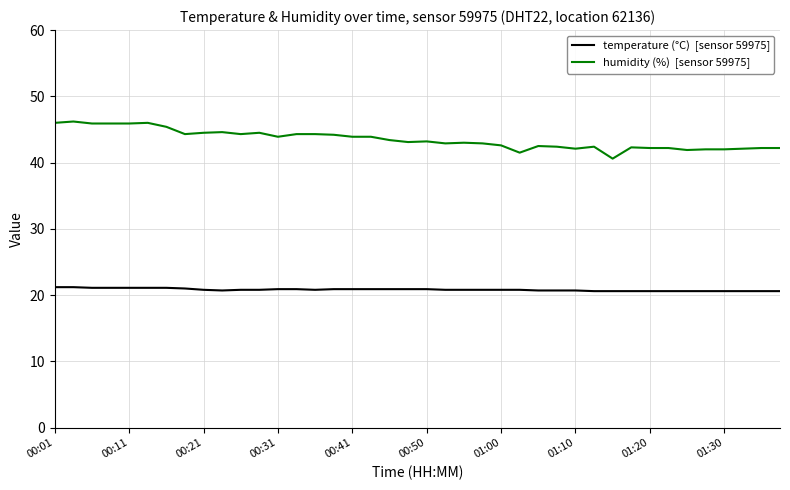

What is the maximum value shown in the chart?

46.2